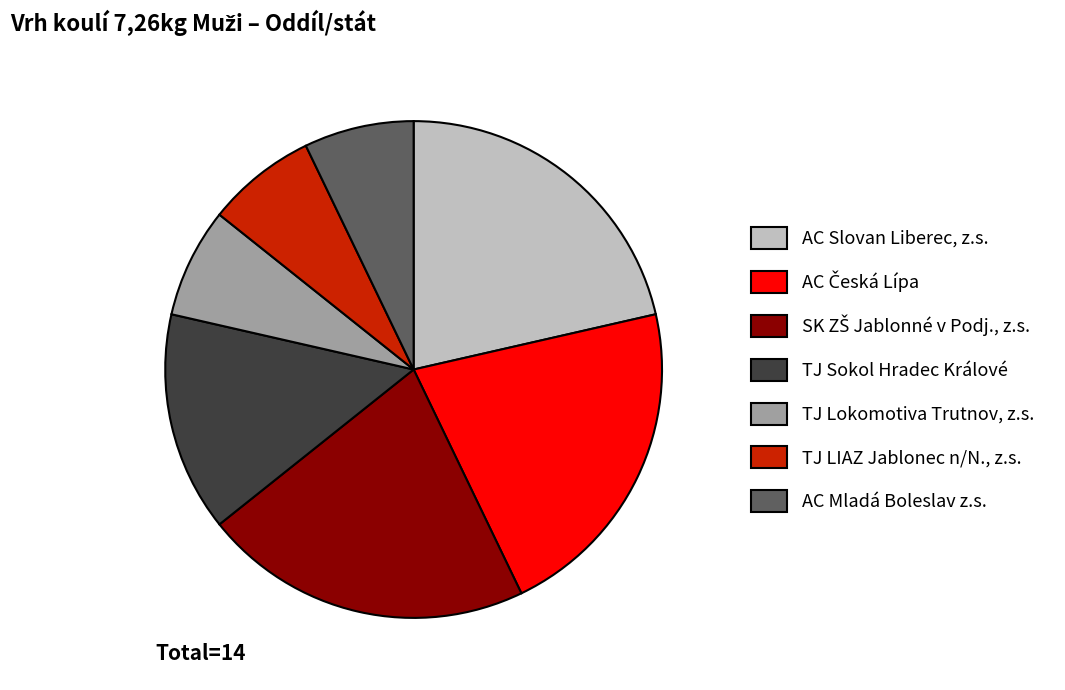

Is the sum of TJ LIAZ Jablonec n/N., z.s. and TJ Lokomotiva Trutnov, z.s. greater than half?

No